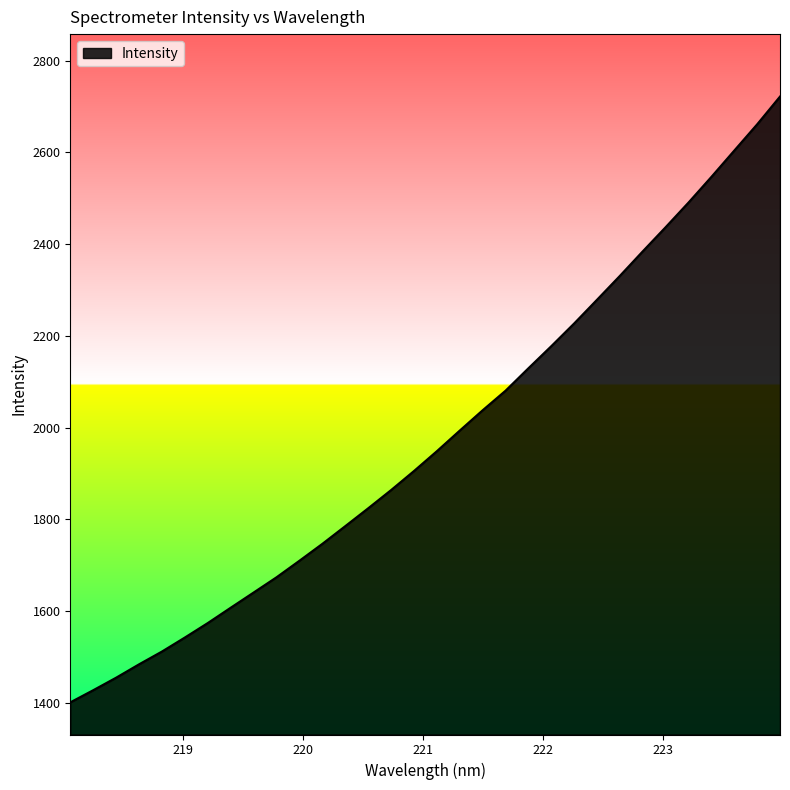

What is the smallest value displayed?

1401.5